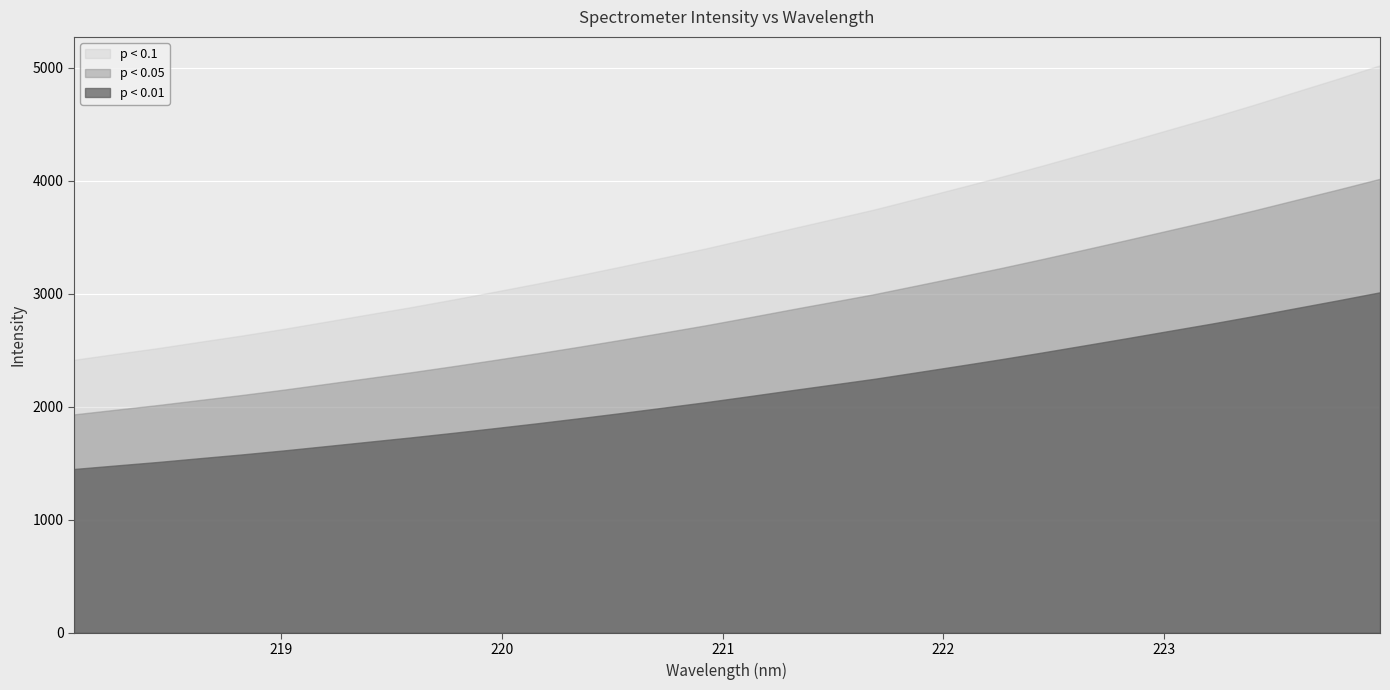

What is the value of the 12th point from the left?

3092.0